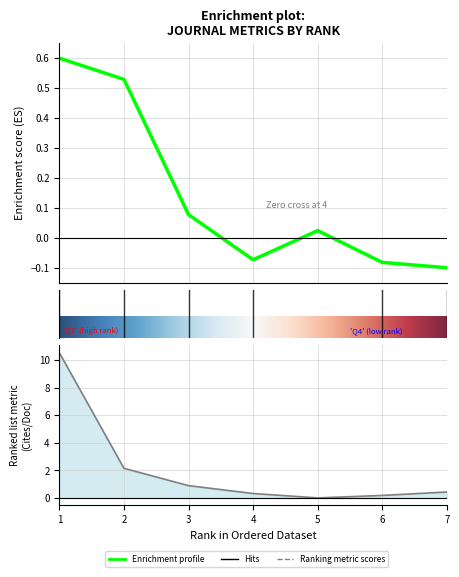

How many lines are shown in the chart?

2